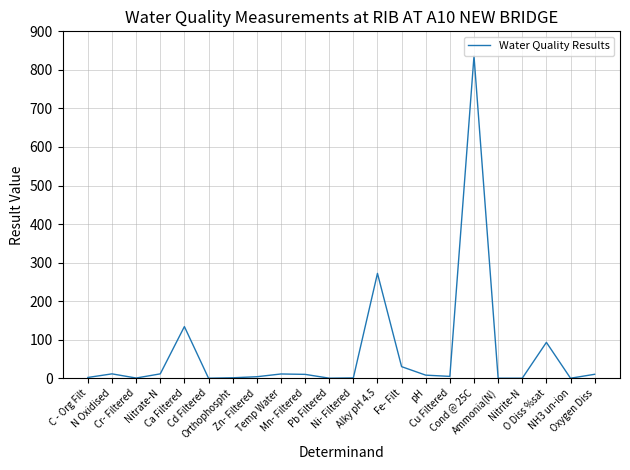

True or false: there are more than 1 points higher than both neighbors.

True